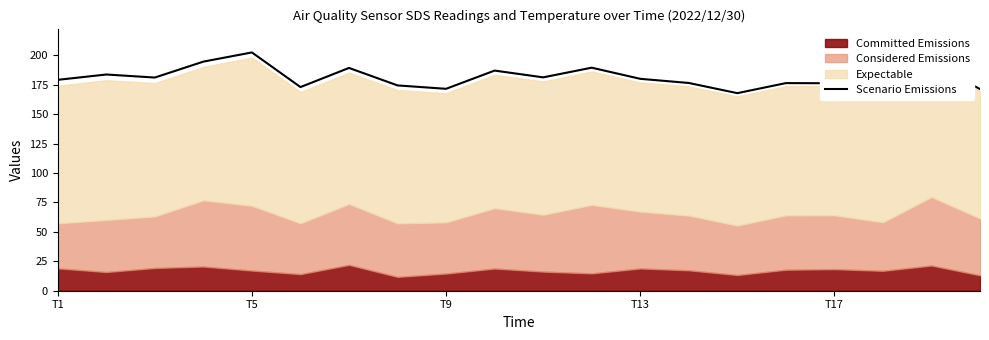

Reading right to left, transcribe all the data shown in this chart.

171.4	193.4	173.9	176.4	176.5	167.9	176.6	180.1	189.6	181.4	187.1	171.6	174.5	189.4	173.1	202.5	194.8	181.2	183.8	179.3